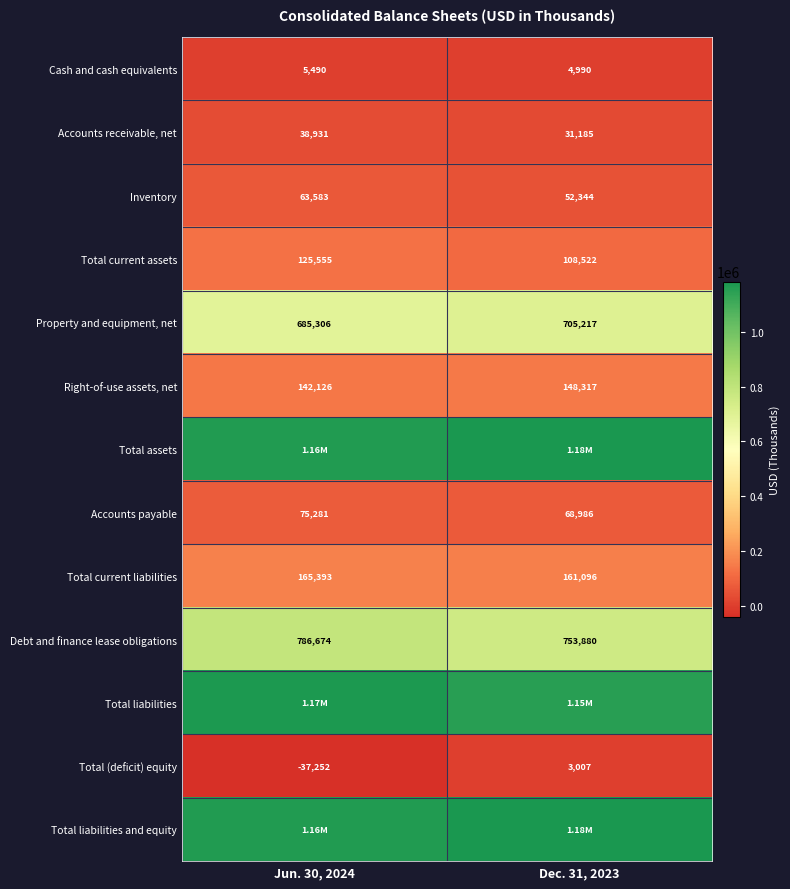

How many Total (deficit) equity values are between -37252 and 3007?

2